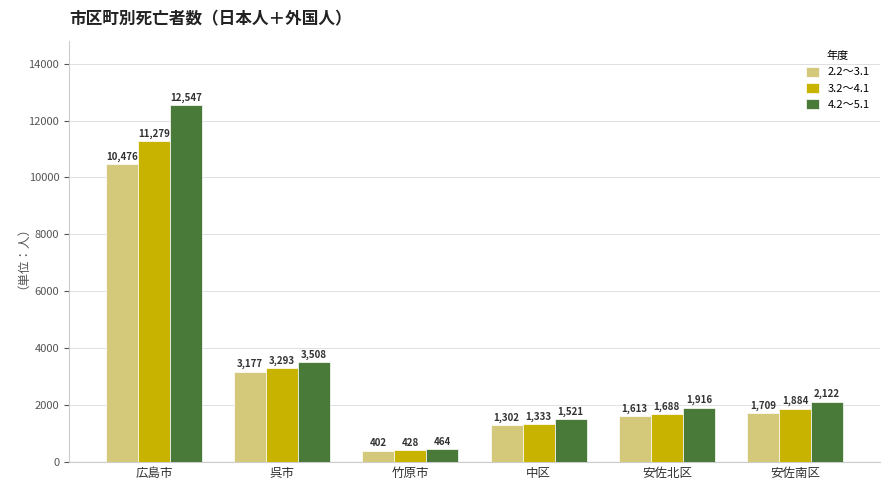

What is the difference between the highest and lowest values at 安佐北区?

303